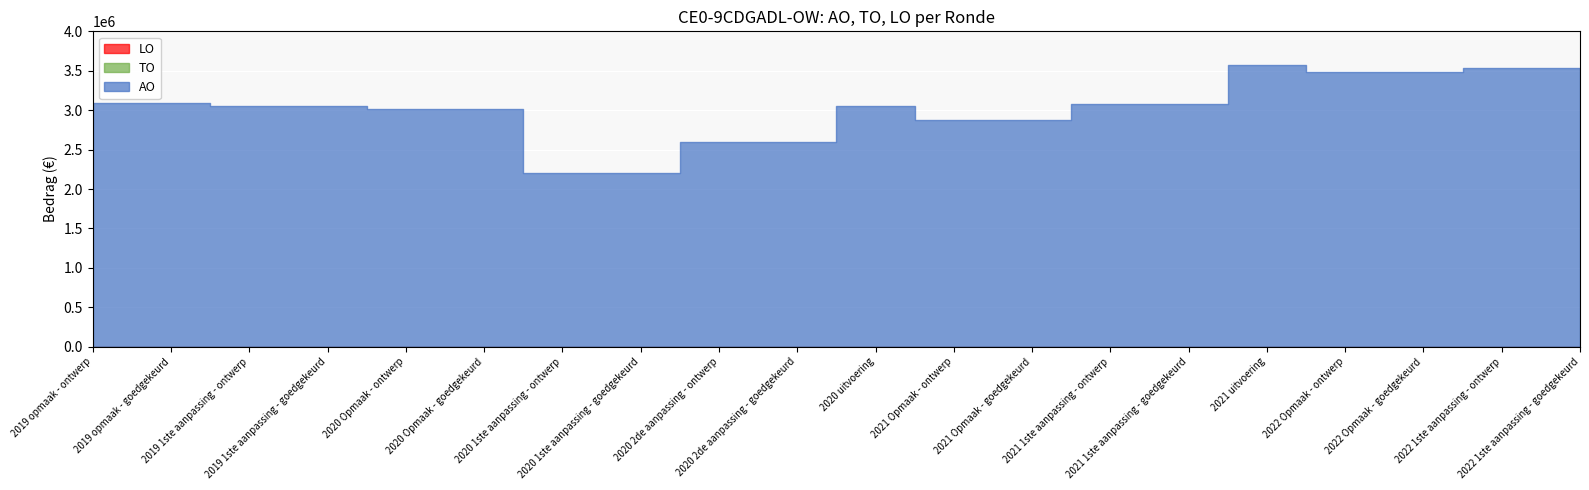

Reading left to right, transcribe all the data shown in this chart.

AO: 3087997	3093141	3052101	3052101	3012099	3012099	2198012	2198012	2590944	2590944	3056034	2877931	2877931	3074027	3074027	3574333	3479806	3479806	3532310	3532310
TO: 0	0	0	0	0	0	0	0	0	0	0	0	0	0	0	0	0	0	0	0
LO: 0	0	0	0	0	0	0	0	0	0	0	0	0	0	0	0	0	0	0	0